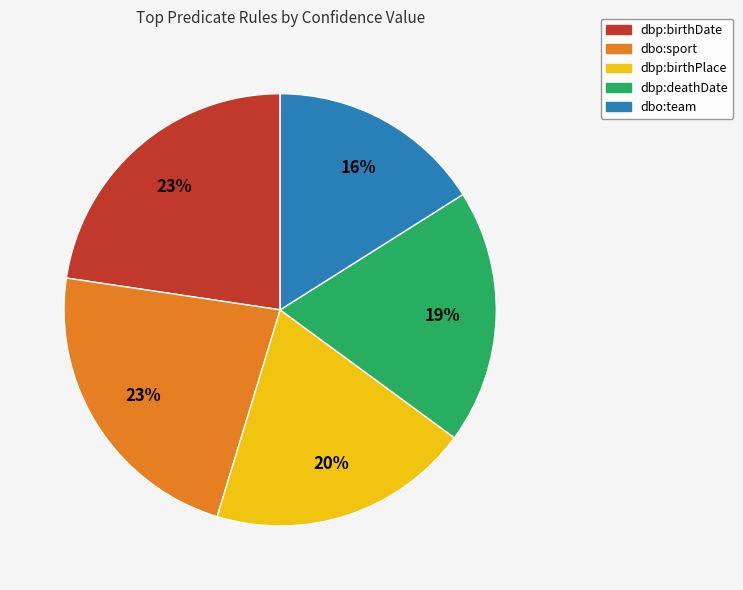

Does dbo:team account for over 50% of the chart?

No